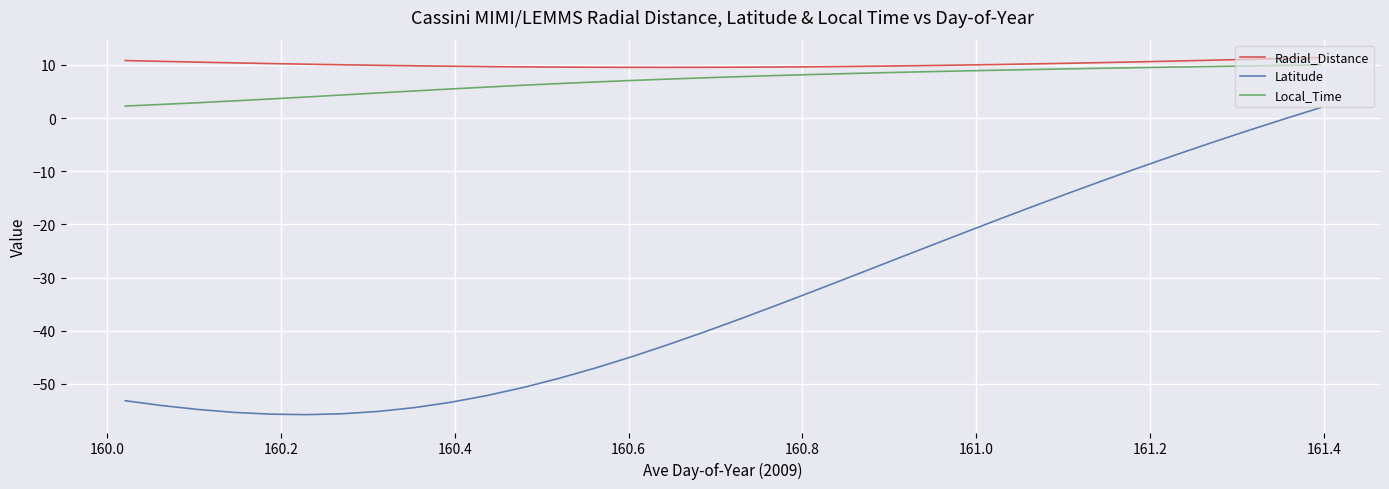

How many values in the Latitude series are below -37?

18